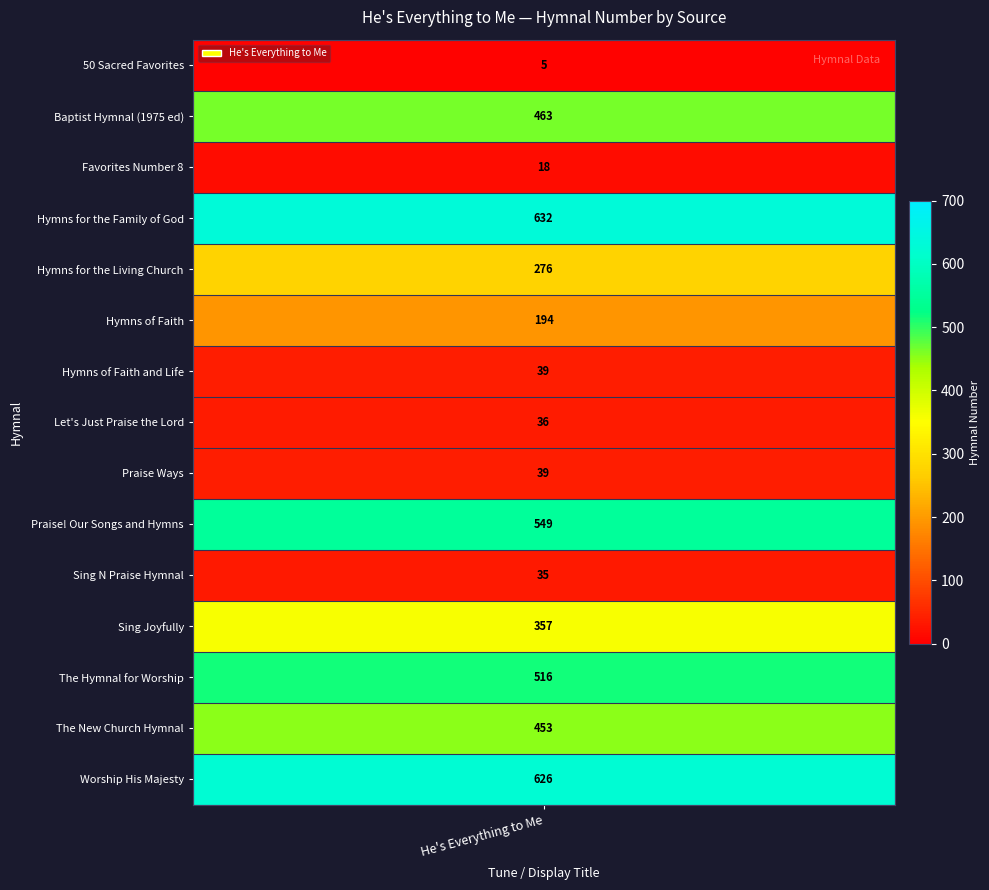

Reading left to right, extract all data points from this chart.

5	463	18	632	276	194	39	36	39	549	35	357	516	453	626